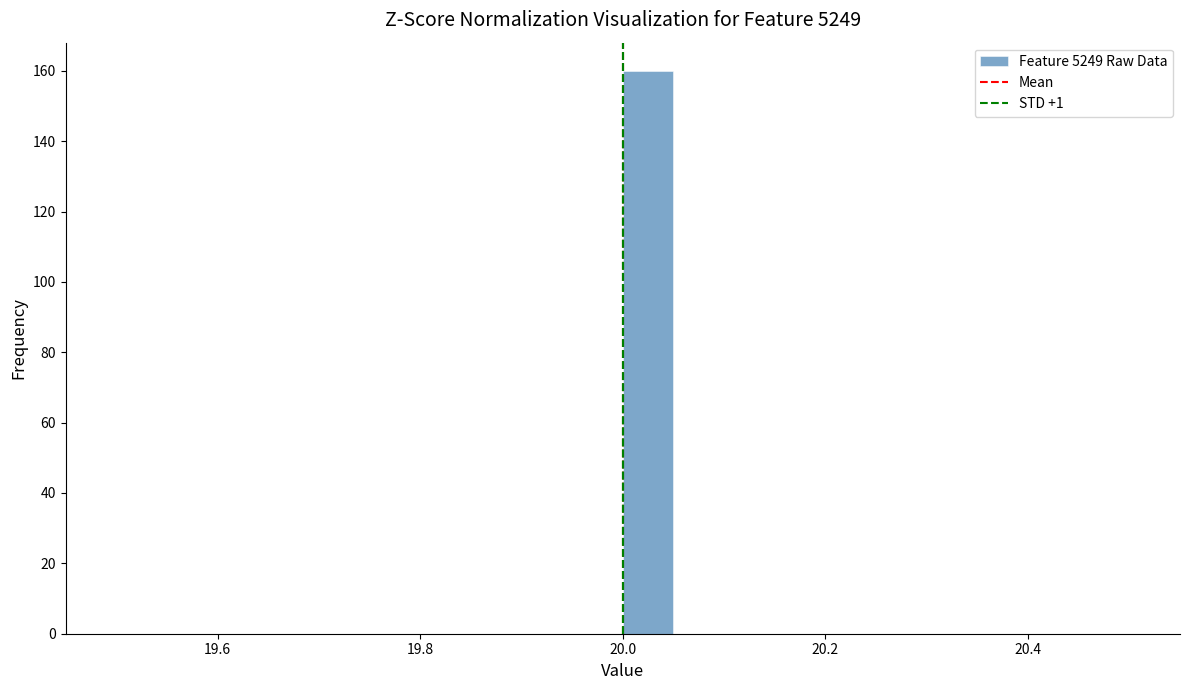

Around what value on the x-axis is the tallest bar? Give the approximate position of its centre, as read against the axis.

20.02